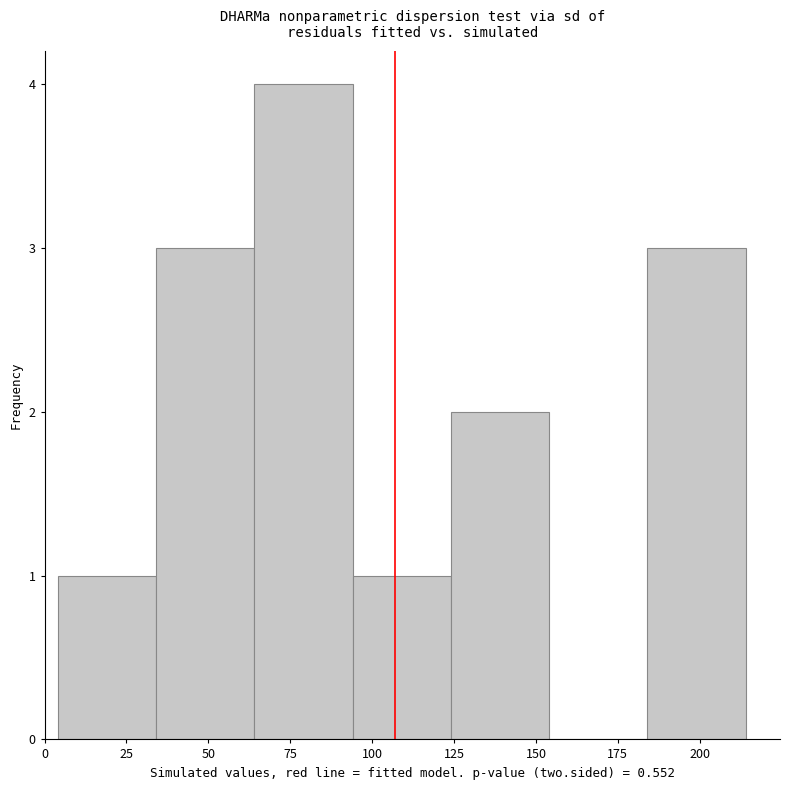

Reading left to right, list every bar in this chart as the range it spans on the x-axis followed by its height. Neither the bar edges nor the heights are printed on the chart, so give them approximately, as read against the axes.

4 to 34: 1
34 to 64: 3
64 to 94: 4
94 to 124: 1
124 to 154: 2
154 to 184: 0
184 to 214: 3